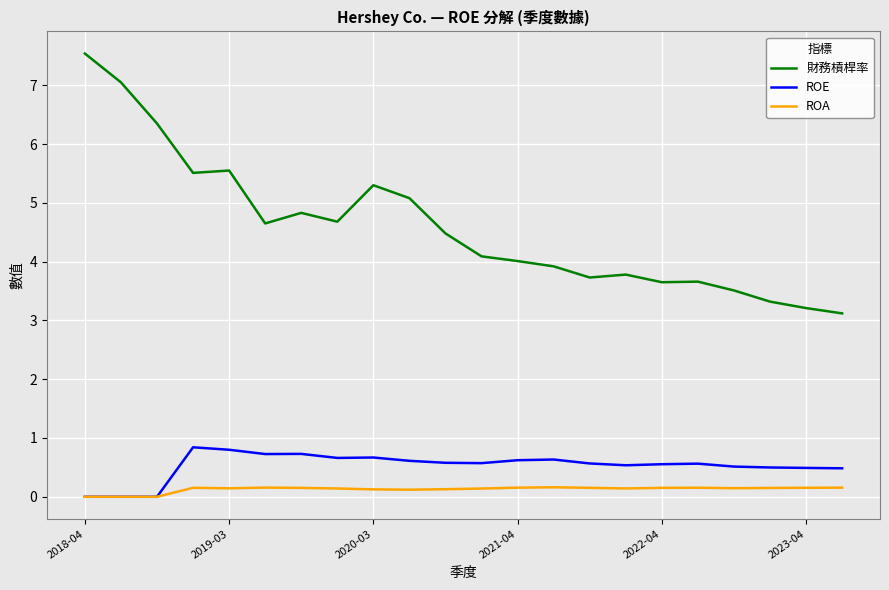

Which series has the largest total across all categories?

財務槓桿率